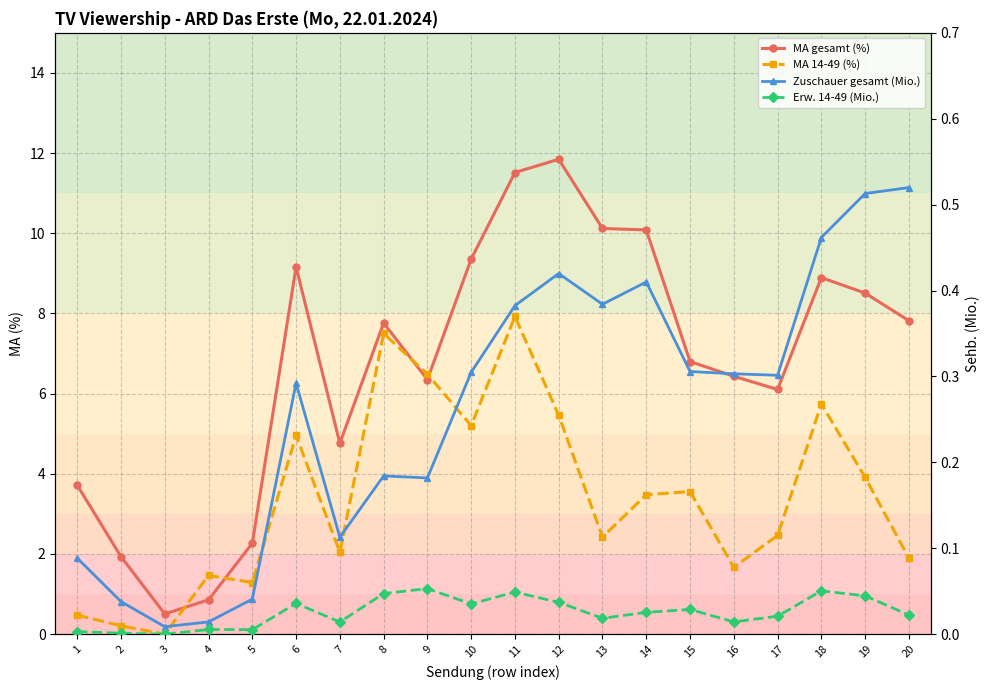

How many data points does each series have?

20